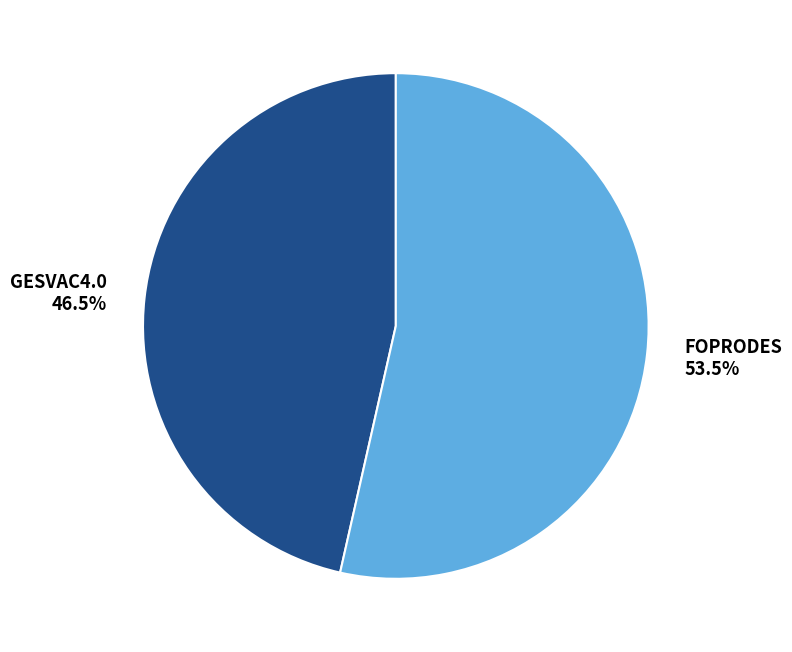

Approximately how many times larger is the value at GESVAC4.0 compared to FOPRODES?

0.9